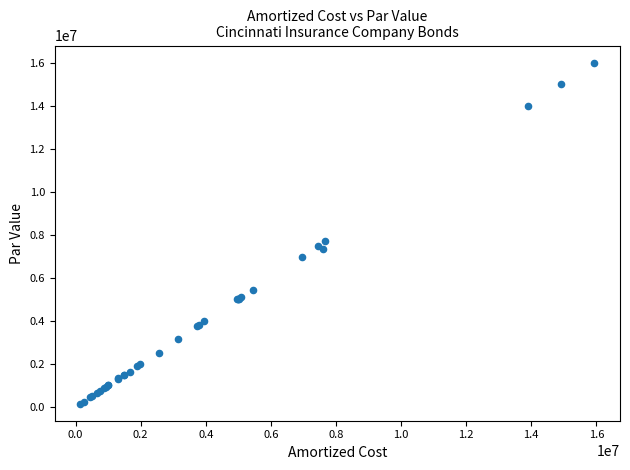

What Y value in the scatter plot is closest to 8075000?

7689000